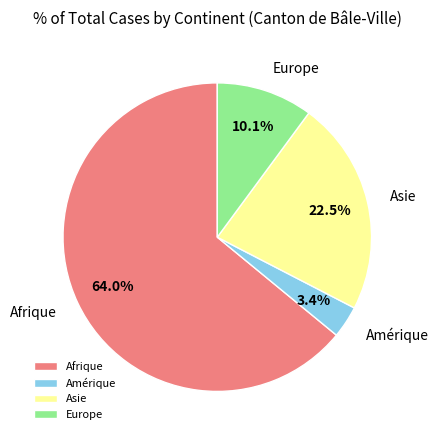

The Afrique slice represents 77% of the pie. True or false?

False